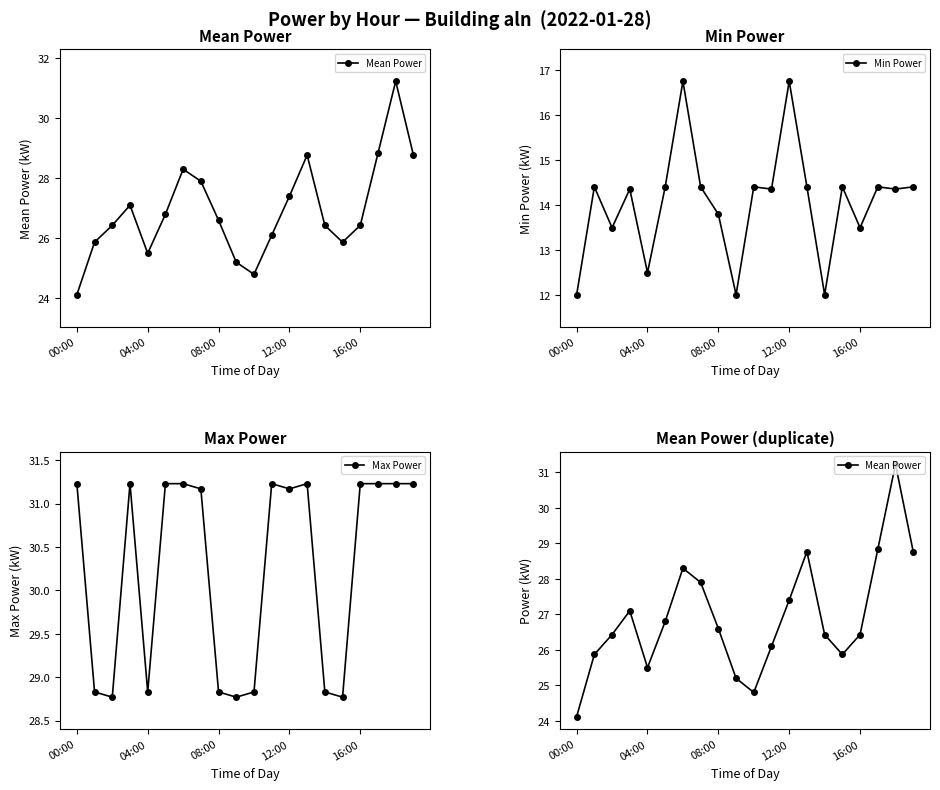

In Min Power, how many points are higher than both neighbors (excluding endpoints)?

7